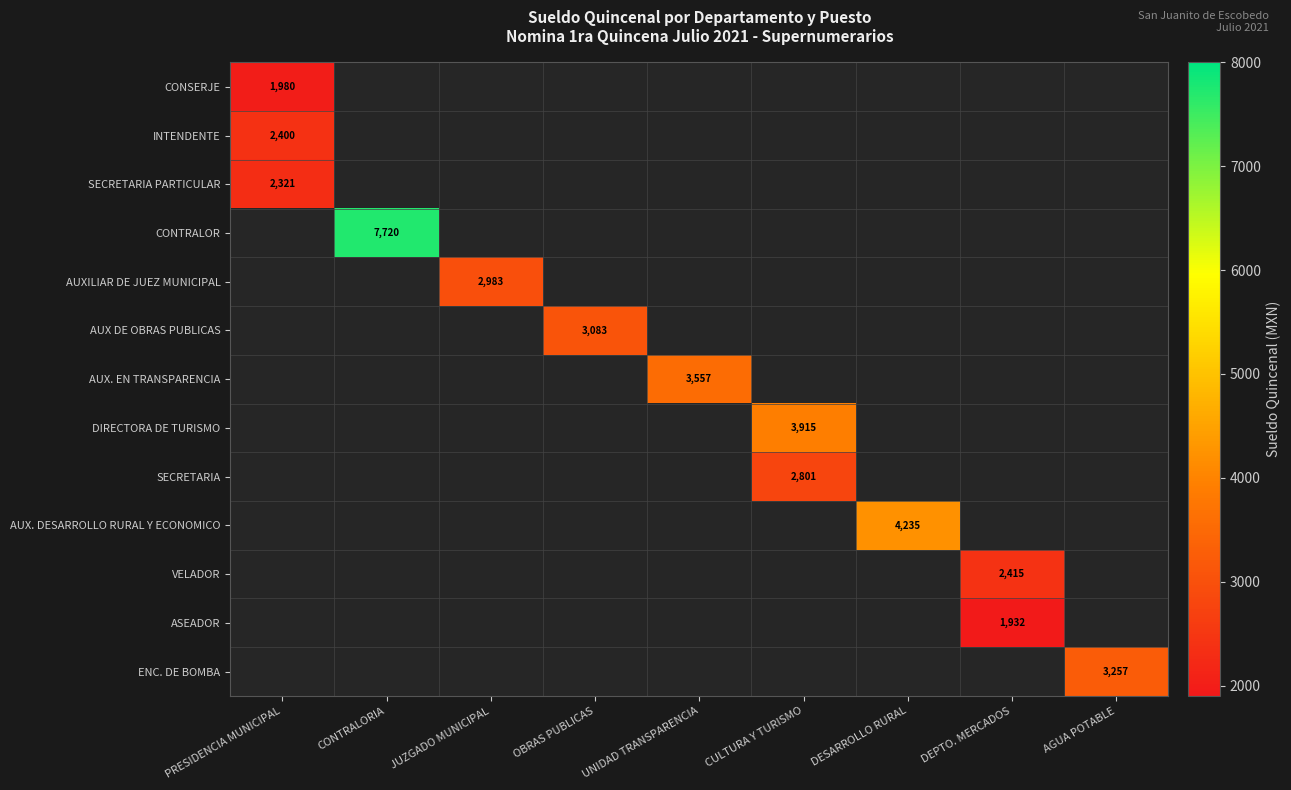

At which category does the chart reach its minimum across all series?

DEPTO. MERCADOS